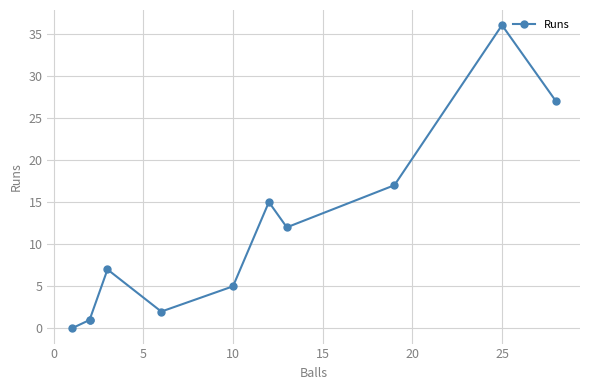

Is it true that the value at 5 is 1?

False